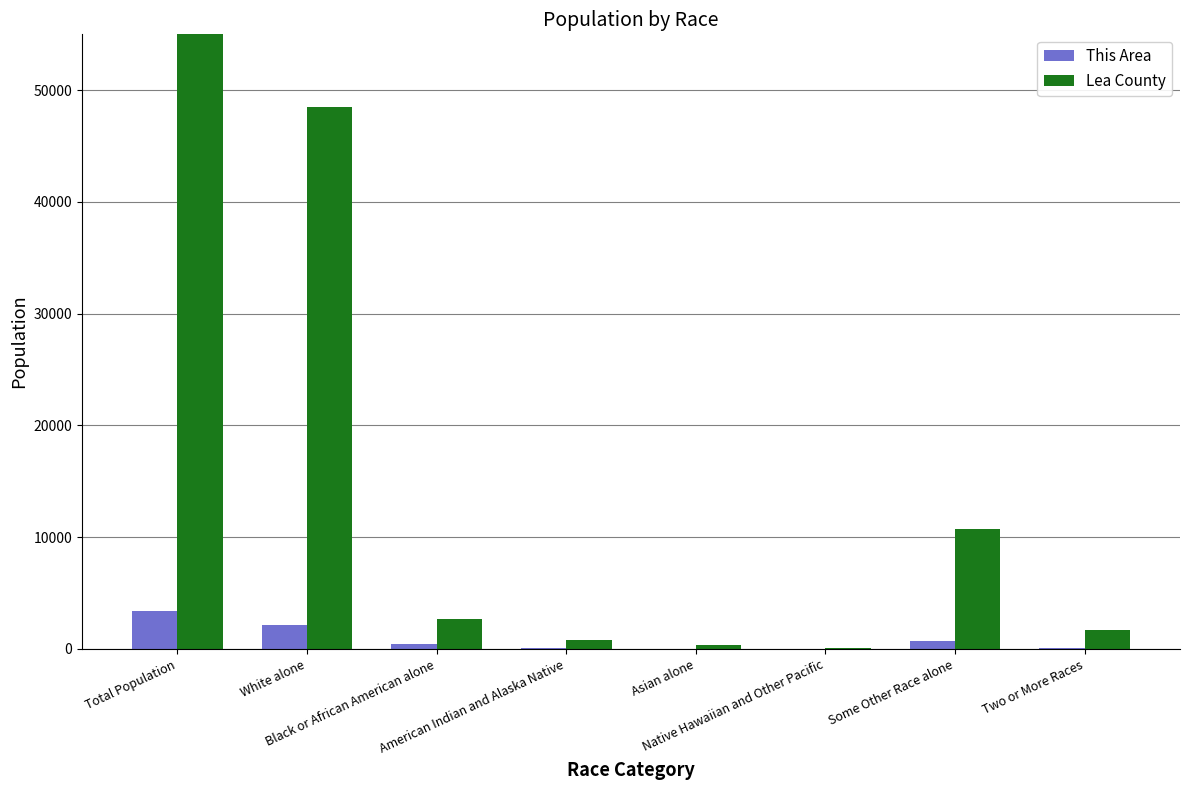

How many bars are there in each group?

2